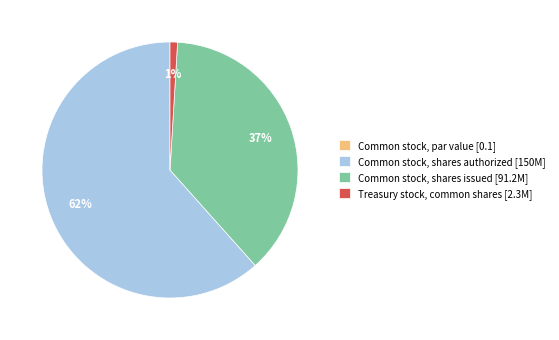

What is the majority slice?

Common stock, shares authorized